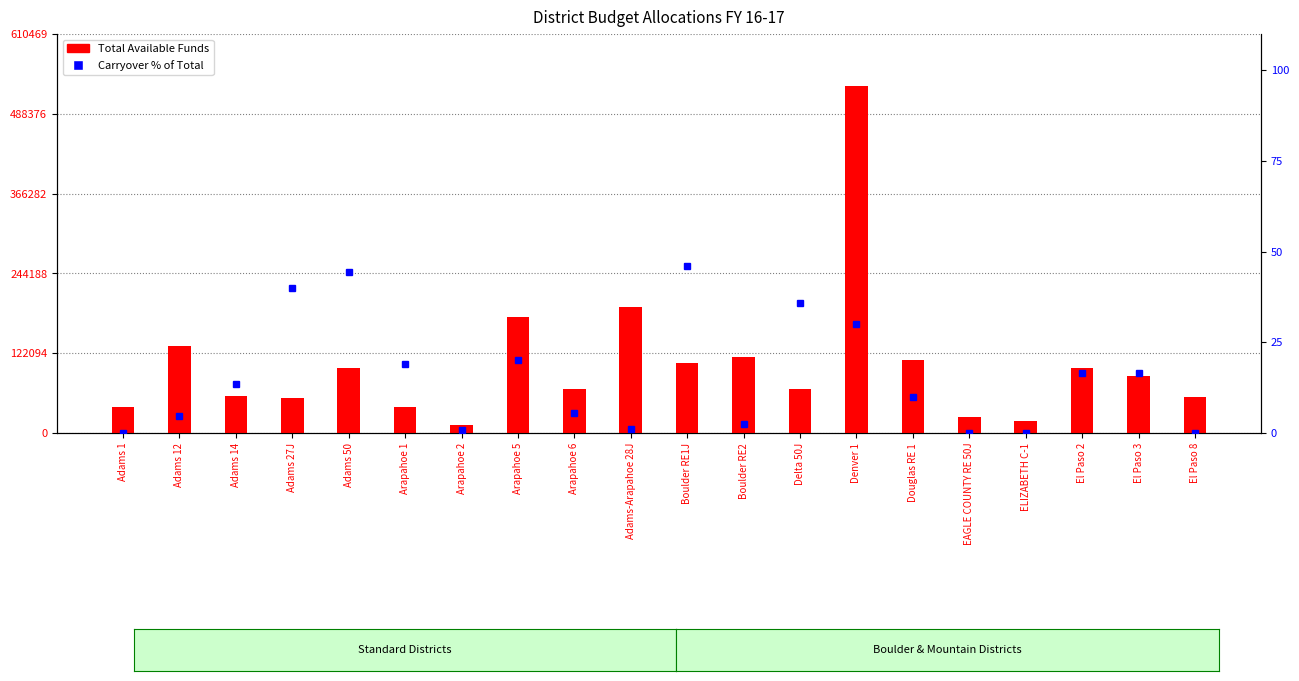

Reading left to right, list all the values displayed in this chart.

Total Available Funds: Adams 1=39810.0	Adams 12=132579.0	Adams 14=57248.0	Adams 27J=53126.0	Adams 50=98768.0	Arapahoe 1=40205.0	Arapahoe 2=12728.0	Arapahoe 5=177752.0	Arapahoe 6=67377.0	Adams-Arapahoe 28J=193175.0	Boulder RE1J=107204.0	Boulder RE2=115611.0	Delta 50J=67969.0	Denver 1=530843.0	Douglas RE 1=112241.0	EAGLE COUNTY RE 50J=25033.0	ELIZABETH C-1=17812.0	El Paso 2=100079.0	El Paso 3=86622.0	El Paso 8=55346.0
Carryover % of Total: Adams 1=0.0	Adams 12=4.6	Adams 14=13.5	Adams 27J=39.9	Adams 50=44.5	Arapahoe 1=19.1	Arapahoe 2=0.8	Arapahoe 5=20.2	Arapahoe 6=5.6	Adams-Arapahoe 28J=1.2	Boulder RE1J=46.1	Boulder RE2=2.6	Delta 50J=35.7	Denver 1=30.1	Douglas RE 1=10.0	EAGLE COUNTY RE 50J=0.0	ELIZABETH C-1=0.0	El Paso 2=16.6	El Paso 3=16.5	El Paso 8=0.0